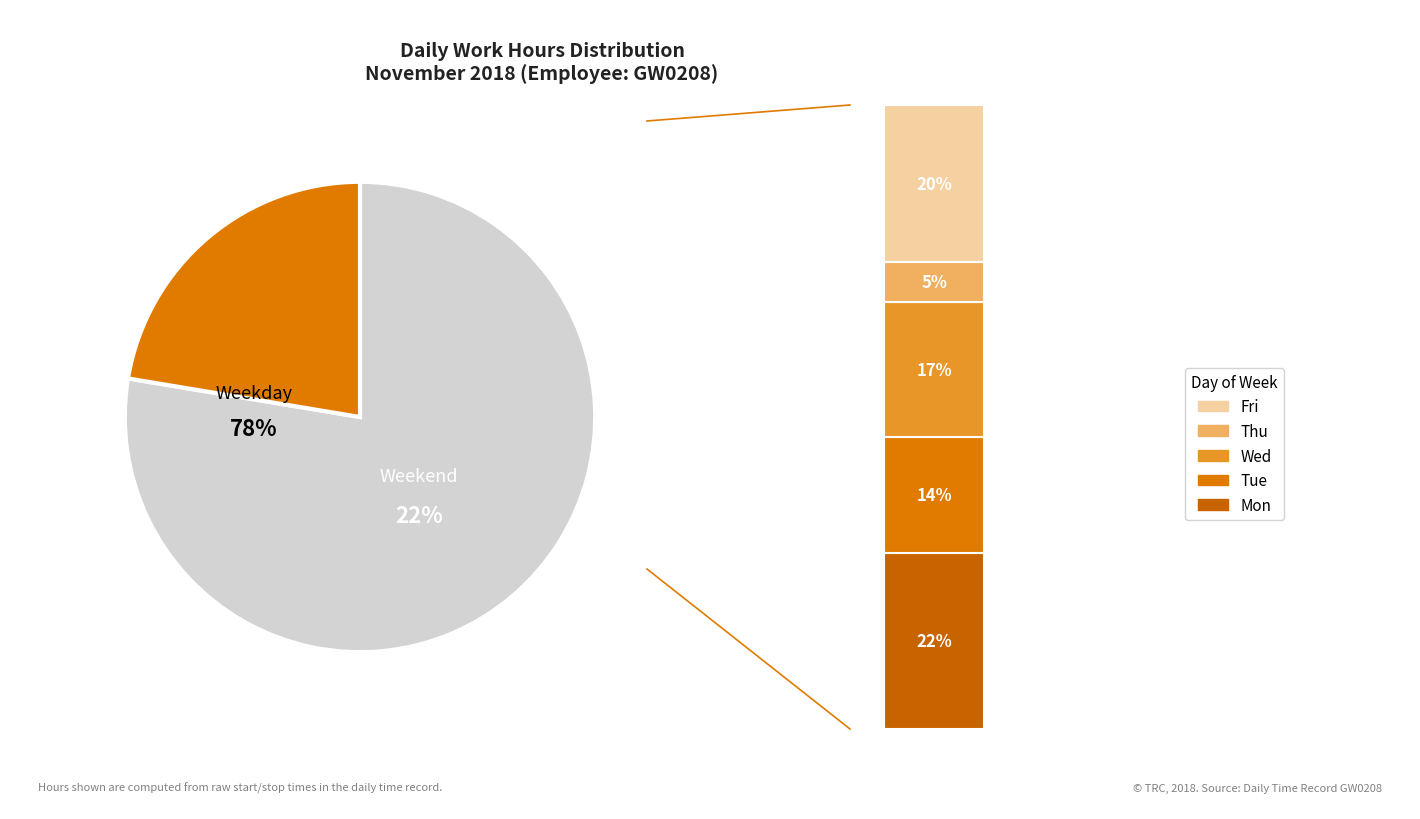

Is it true that Fri (9/11) is 15% of the pie?

False